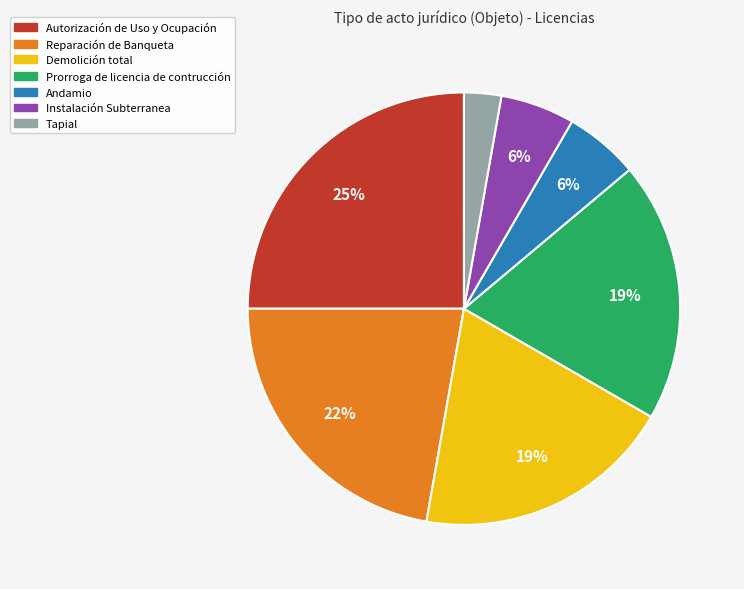

What percentage is the Tapial slice, to the nearest percent?

3%